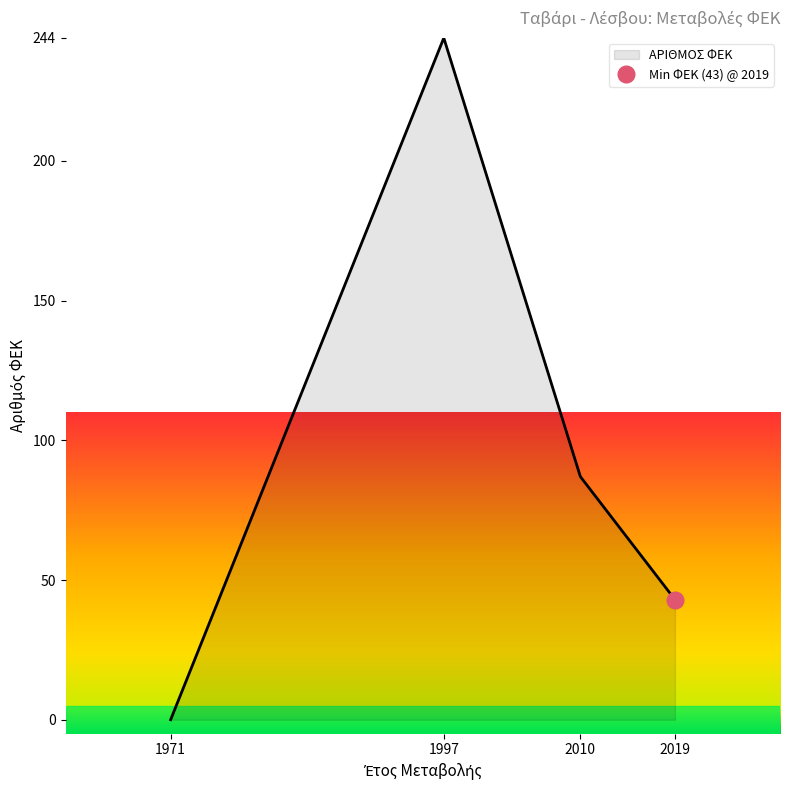

What is the average value?

94